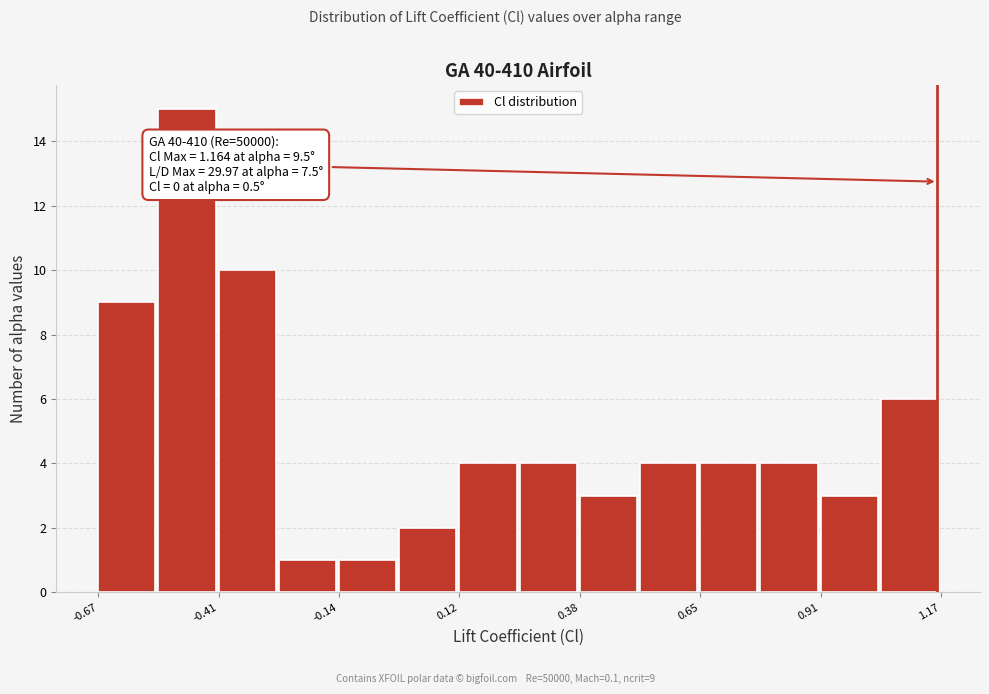

Around what value on the x-axis is the tallest bar? Give the approximate position of its centre, as read against the axis.

-0.50